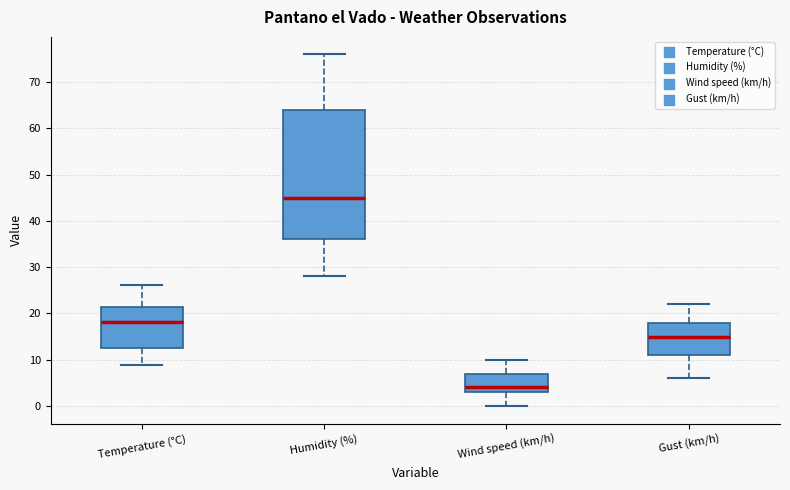

Which box is the tallest, from its lower edge to its upper edge?

Humidity (%)